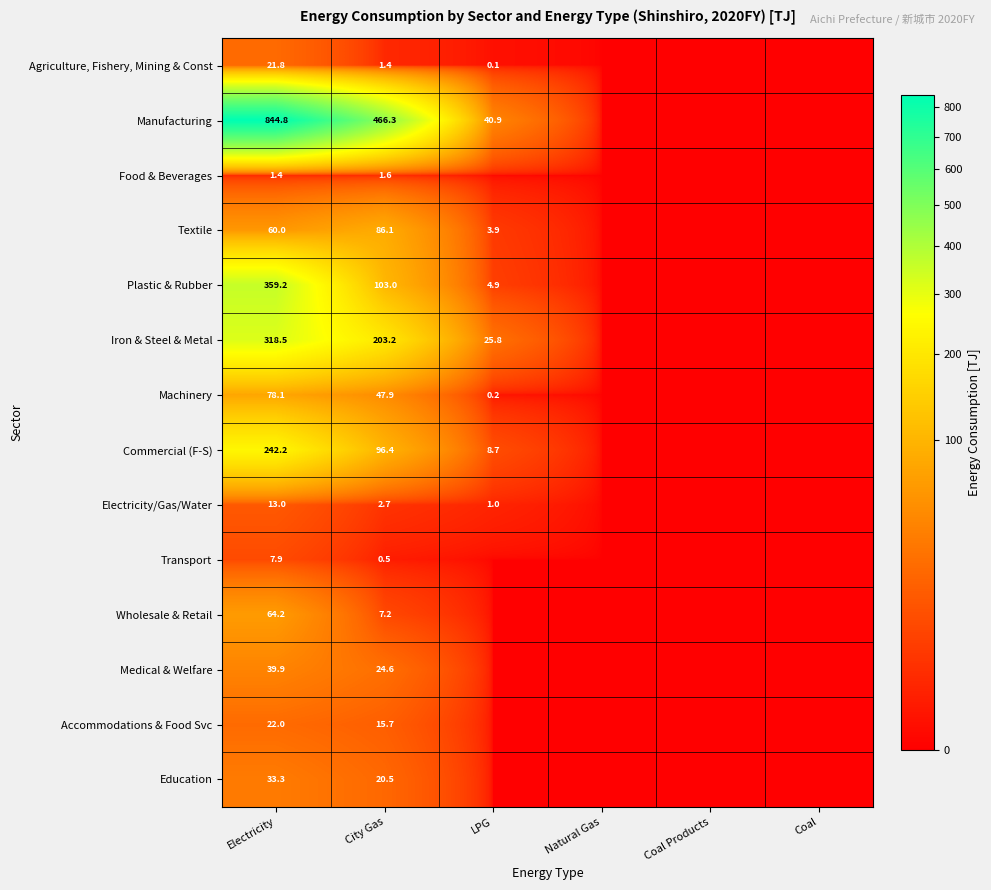

At City Gas, list the series in order from smallest to largest.

Transport, Agriculture, Fishery, Mining & Const, Food & Beverages, Electricity/Gas/Water, Wholesale & Retail, Accommodations & Food Svc, Education, Medical & Welfare, Machinery, Textile, Commercial (F-S), Plastic & Rubber, Iron & Steel & Metal, Manufacturing